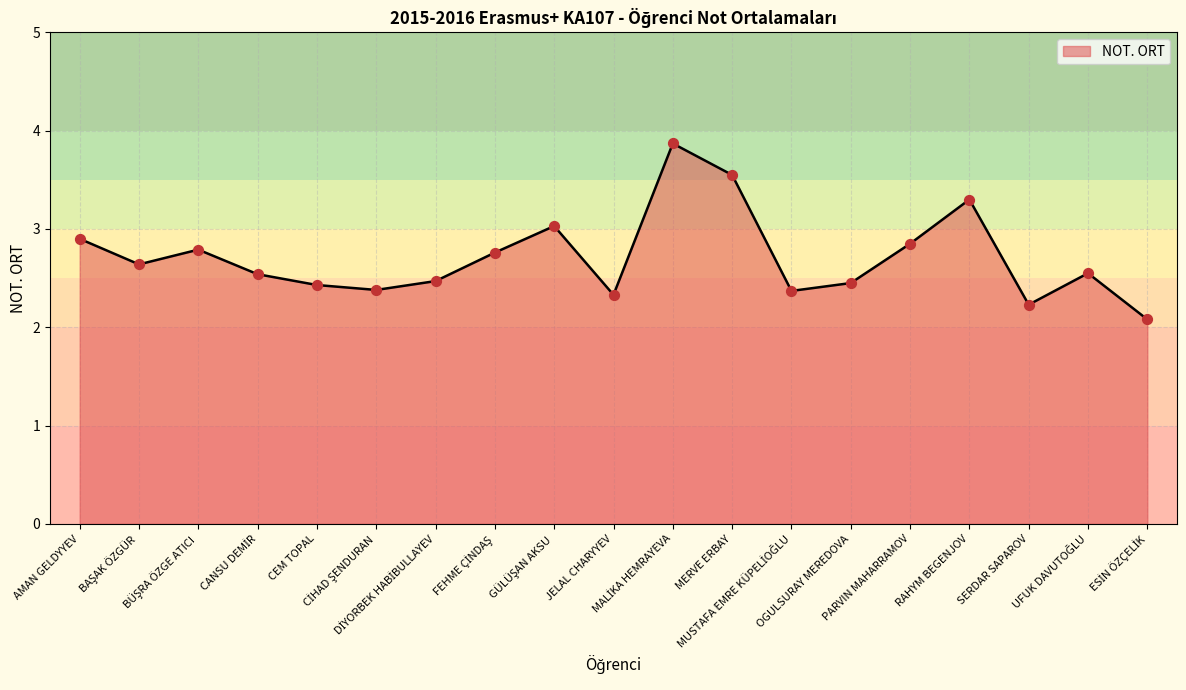

What is the minimum value shown in the chart?

2.1